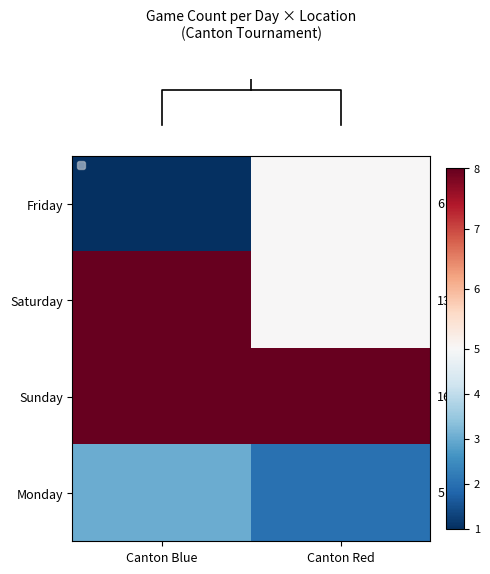

Which category has the highest value across all series?

Canton Blue